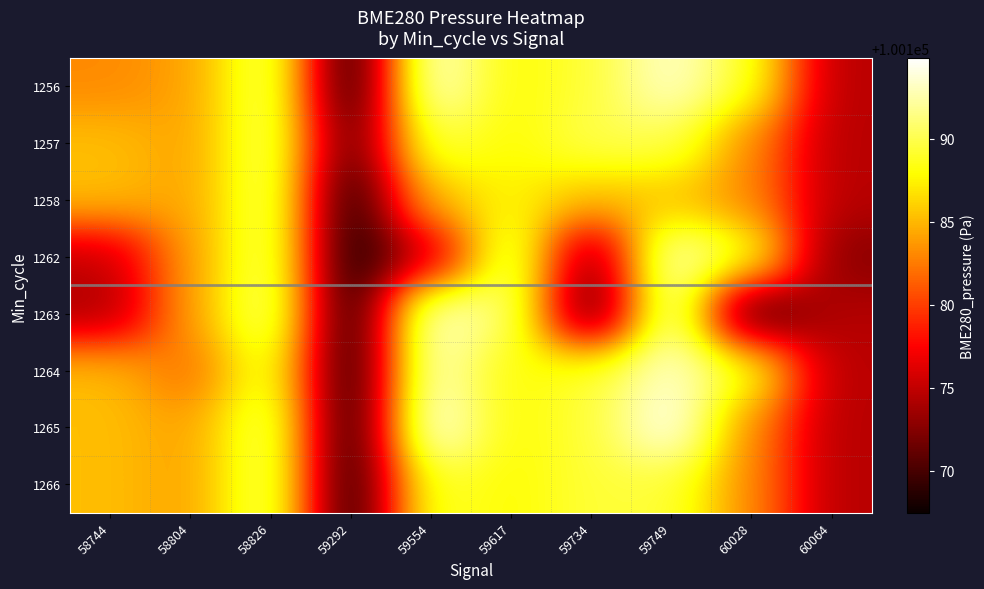

What is the greatest value displayed?

100194.9